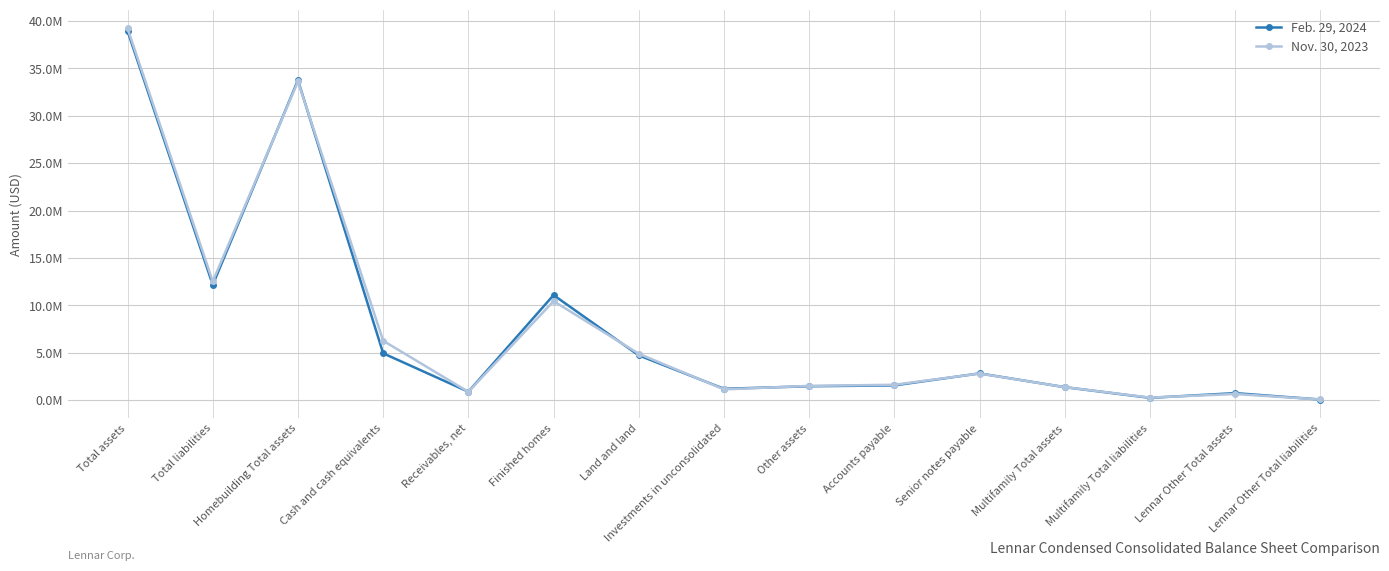

What is the sum of all Feb. 29, 2024 values?

116091785